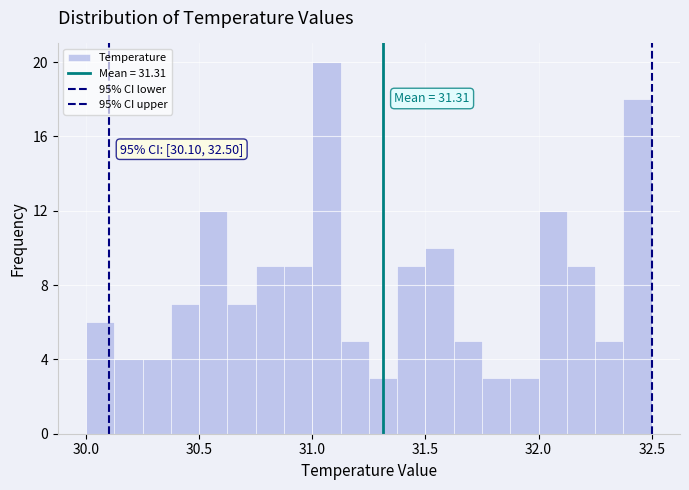

Around what value on the x-axis is the tallest bar? Give the approximate position of its centre, as read against the axis.

31.05